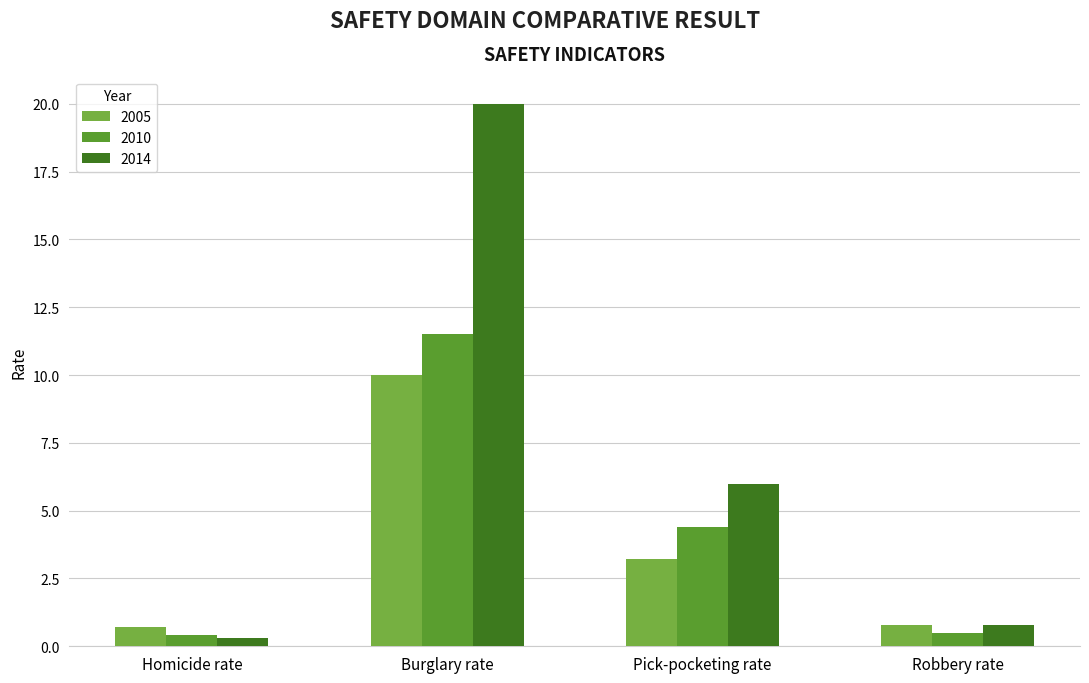

What is the difference between the 2010 values at Homicide rate and Pick-pocketing rate?

4.0